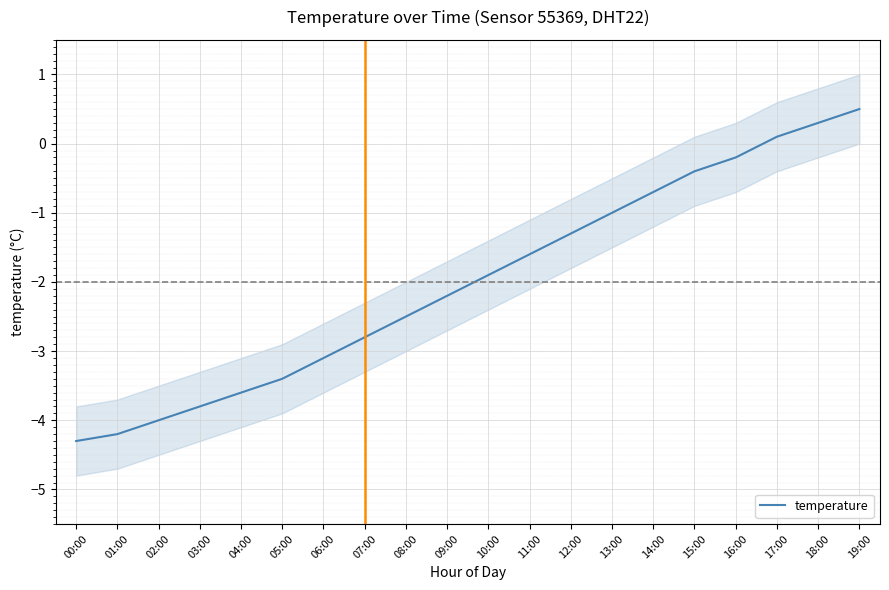

What is the difference between the maximum and second lowest values?

4.7